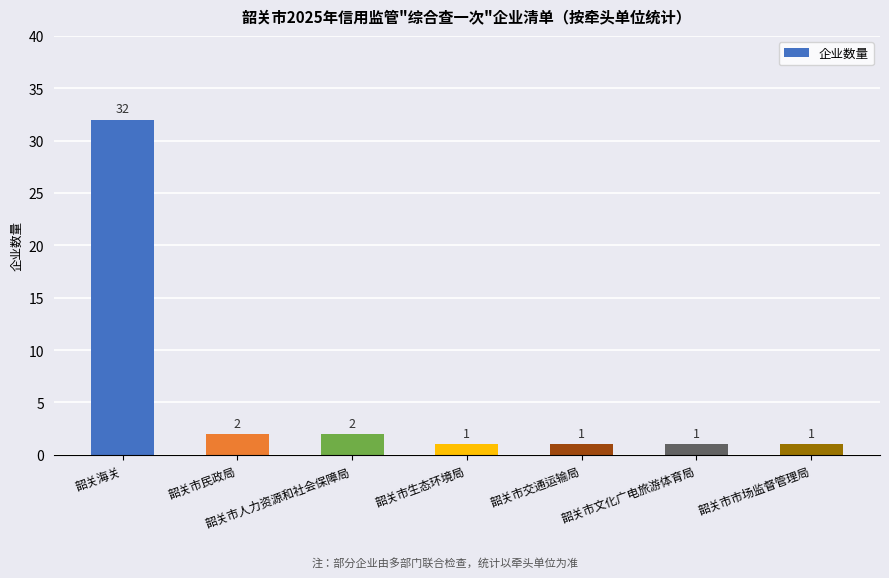

Which label corresponds to the largest value in the chart?

韶关海关